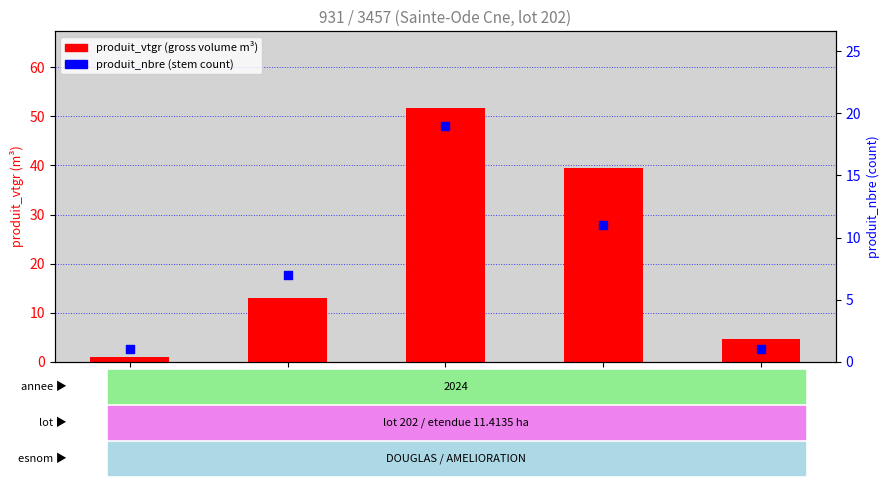

At how many categories does at least one series exceed 6?

3